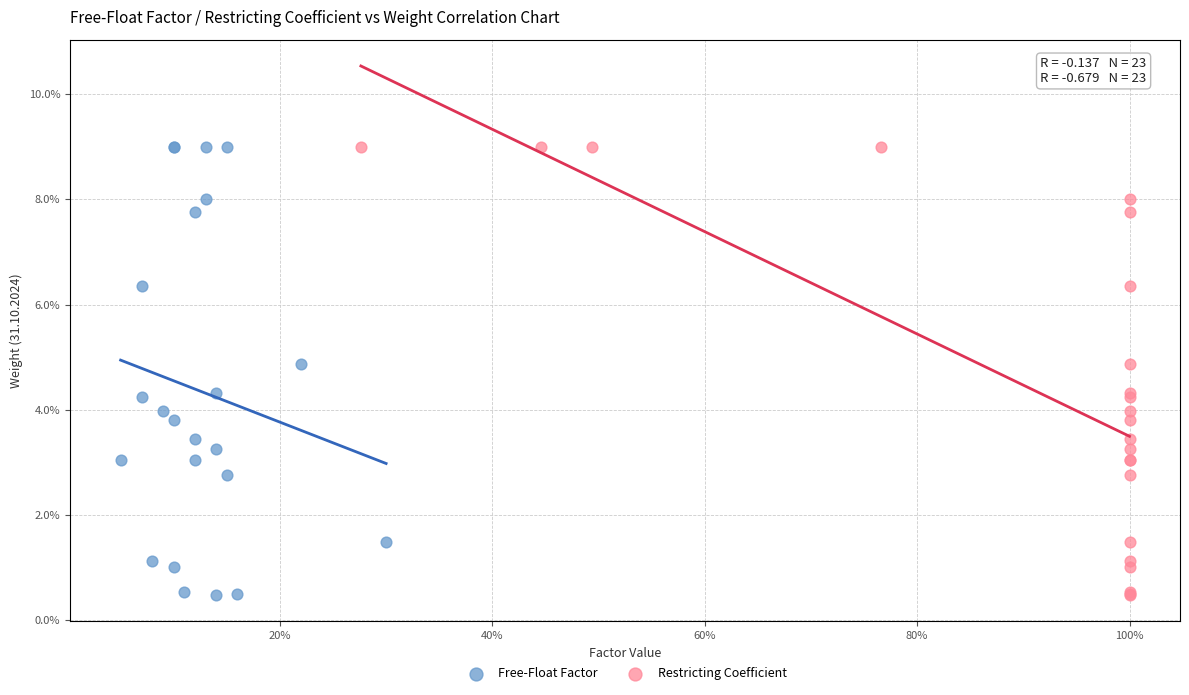

What are all the series names shown in the legend?

Free-Float Factor, Restricting Coefficient